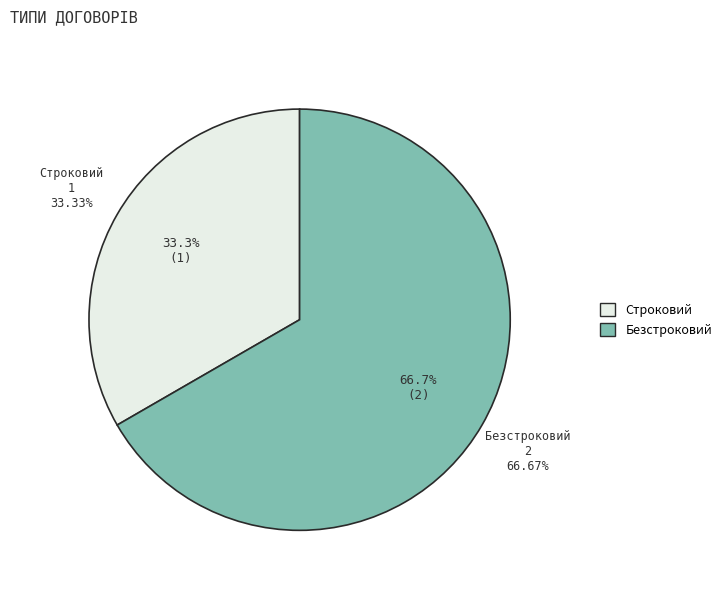

What is the ratio of the value at Строковий to the value at Безстроковий?

0.5